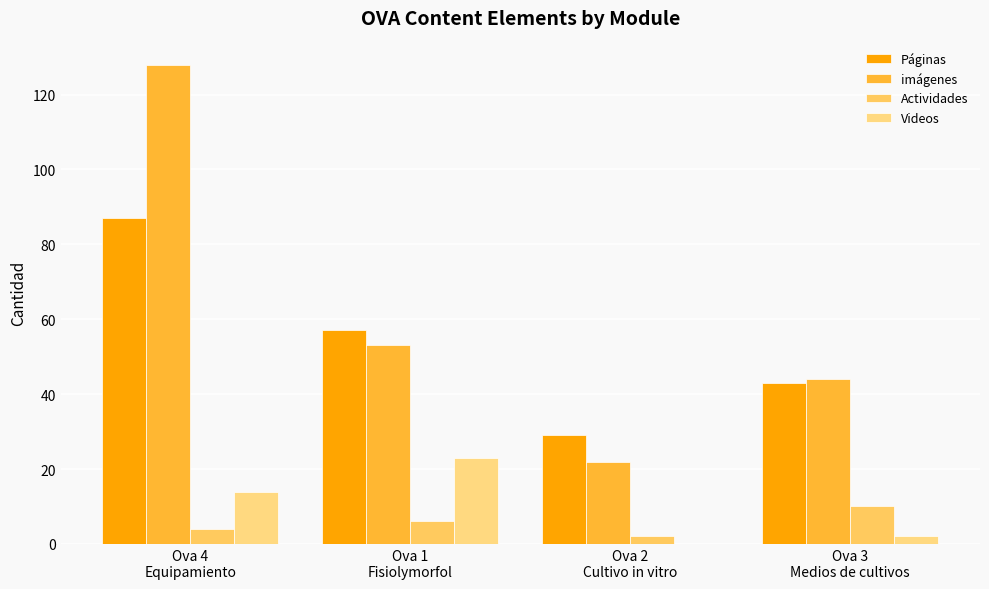

How many groups of bars are there?

4